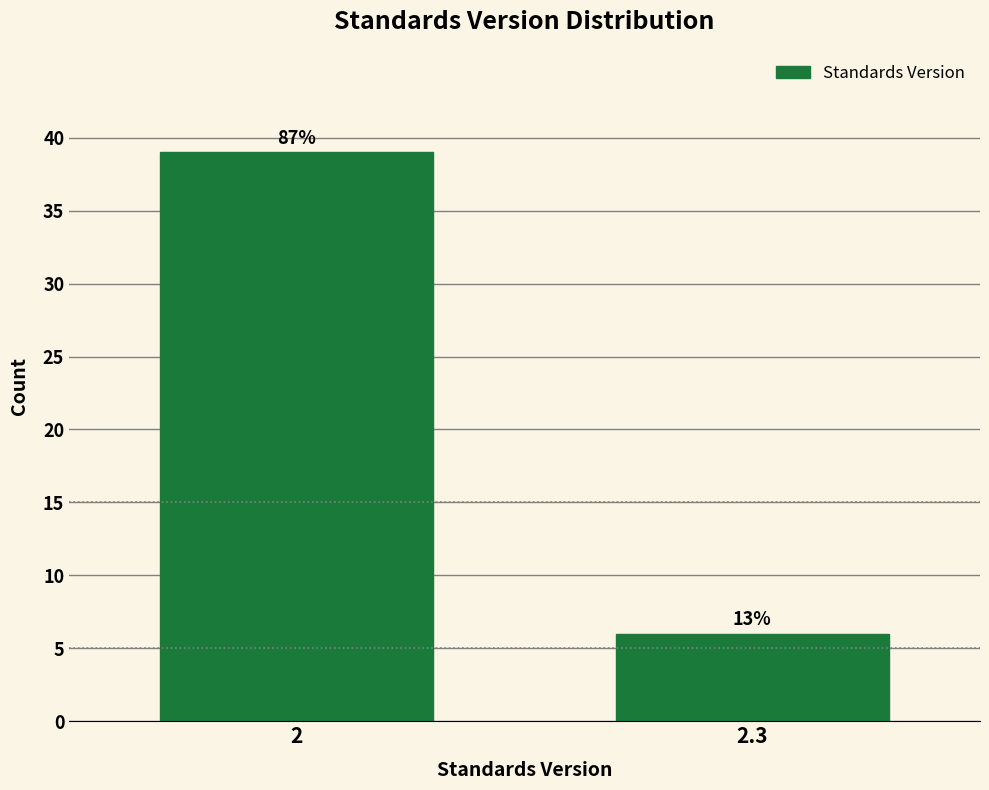

How many bars are there in total?

2